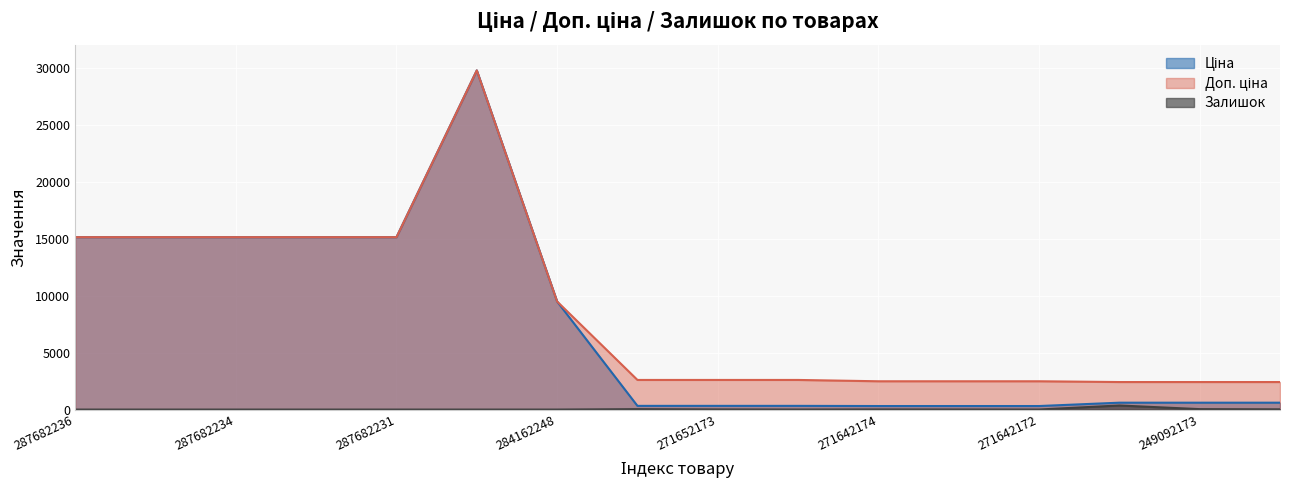

Rank the categories by Доп. ціна value from highest to lowest.

287702232, 287682236, 287682235, 287682234, 287682233, 287682231, 284162248, 271652174, 271652173, 271652172, 271642174, 271642173, 271642172, 249092174, 249092173, 249092172